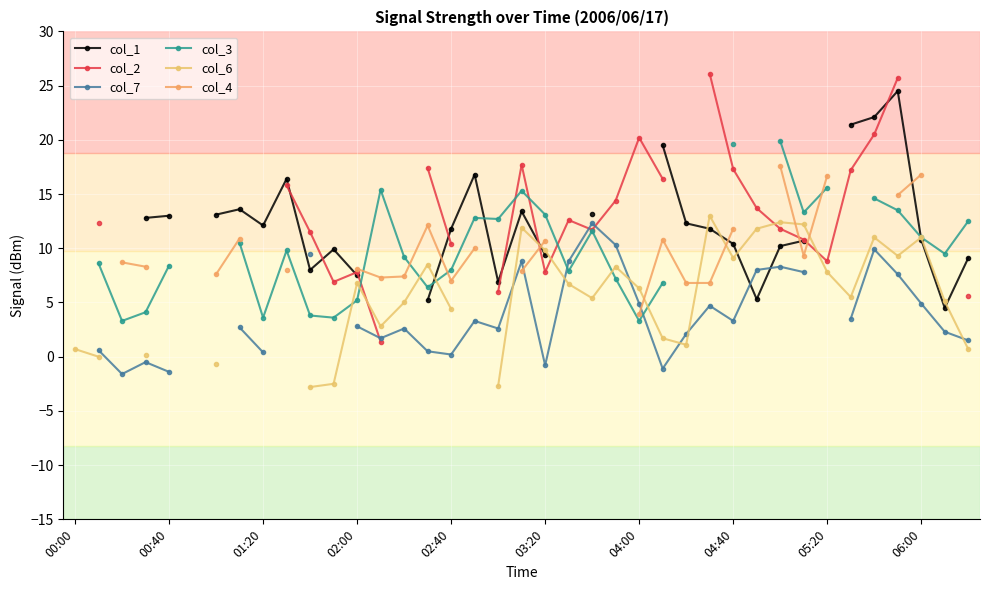

What position from the right is 37?

2